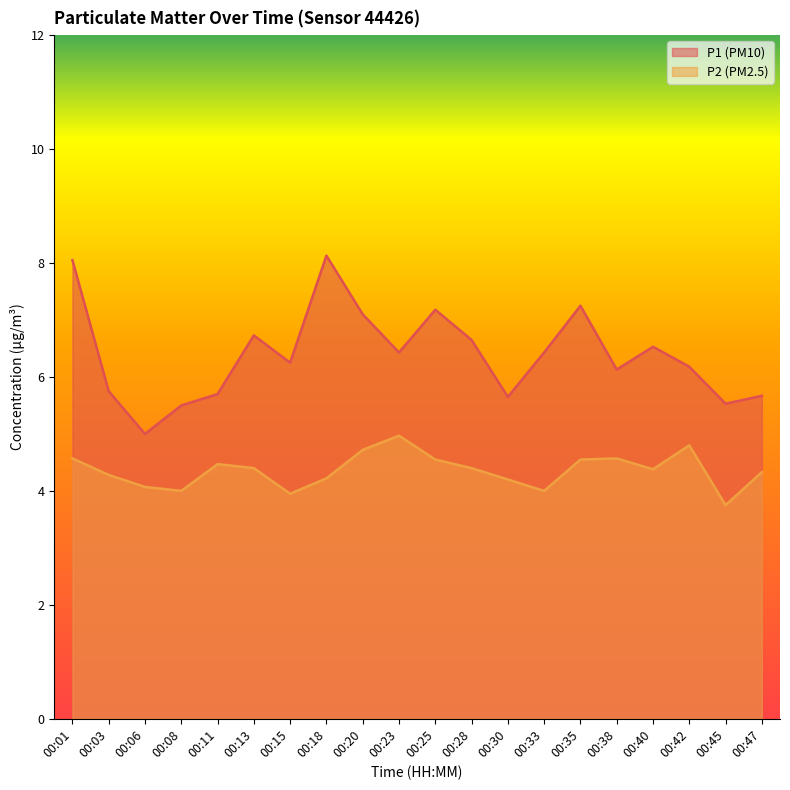

Does the chart have visible grid lines?

No